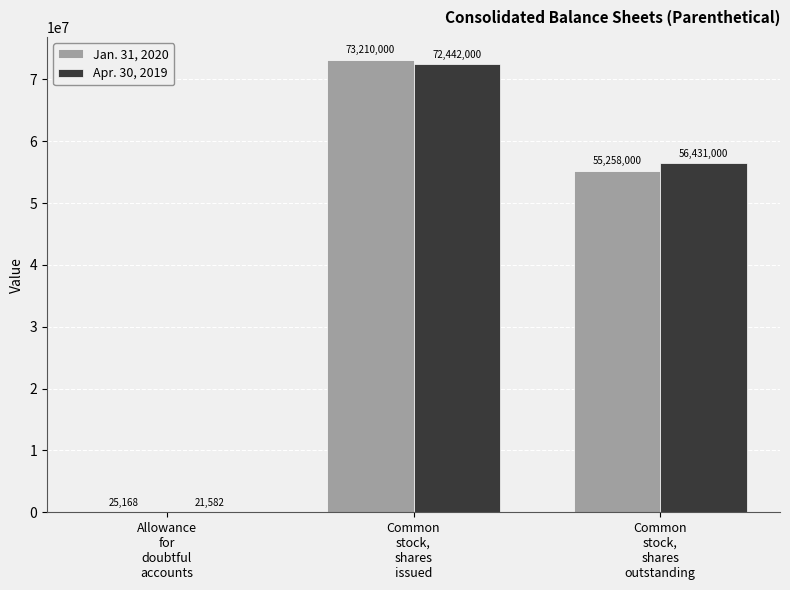

What is the maximum value shown in the chart?

73210000